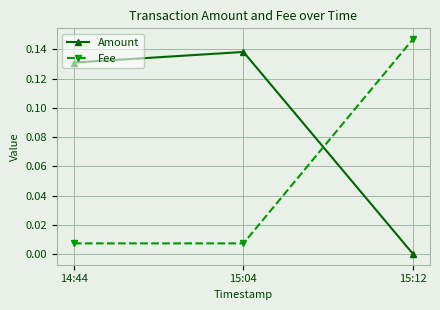

Is it true that Fee equals 0.0 at 14:44?

True